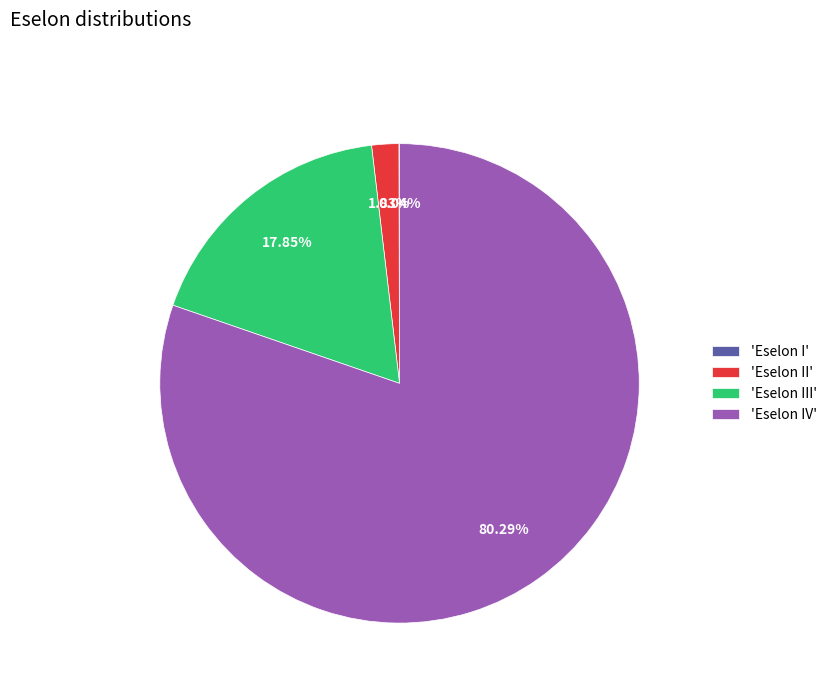

Which slice is the largest?

'Eselon IV'